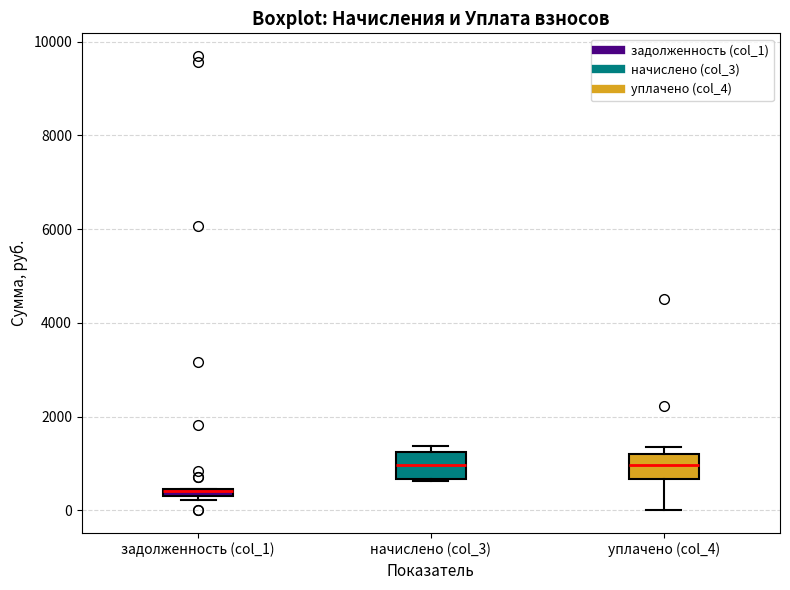

Where does the median line of the box for начислено (col_3) sit on the y-axis? The values are not printed on the chart, so give them approximately, as read against the axis.

1000